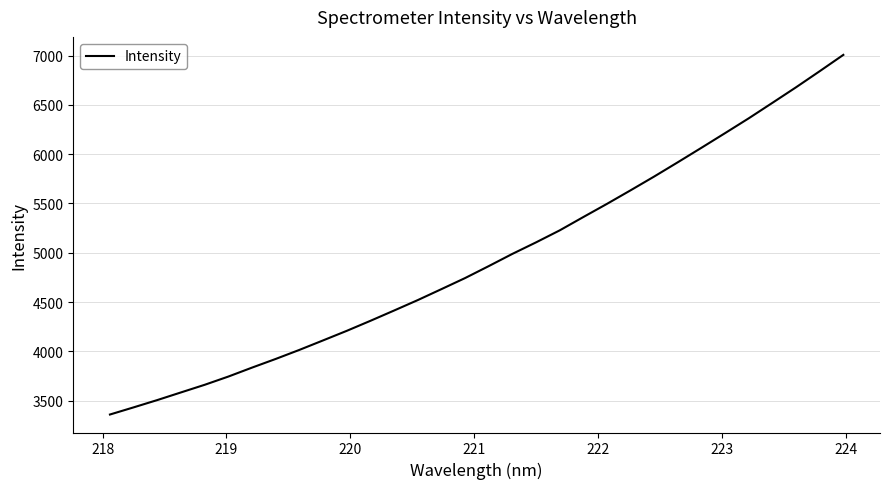

What is the maximum value shown in the chart?

7007.2